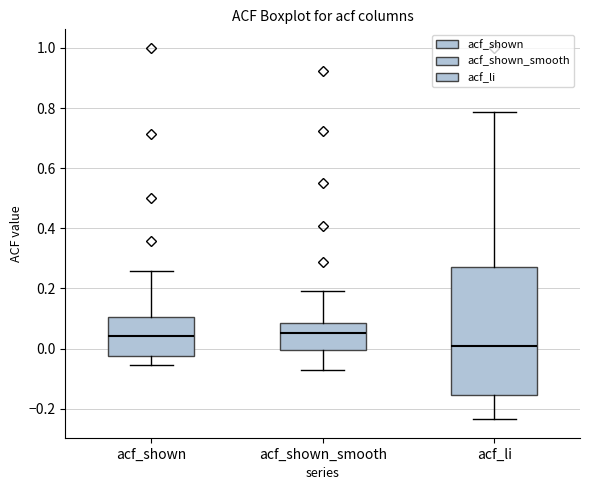

Reading left to right, transcribe this box plot: for each box, give where its median line is, the range the box spans, and where its two whiskers end, as read against the y-axis. The values are not printed on the chart, so give them approximately, as read against the axis.

acf_shown: median 0.04, box -0.02 to 0.10, whiskers -0.06 to 0.26
acf_shown_smooth: median 0.06, box 0.00 to 0.08, whiskers -0.08 to 0.20
acf_li: median 0.00, box -0.16 to 0.28, whiskers -0.24 to 0.78